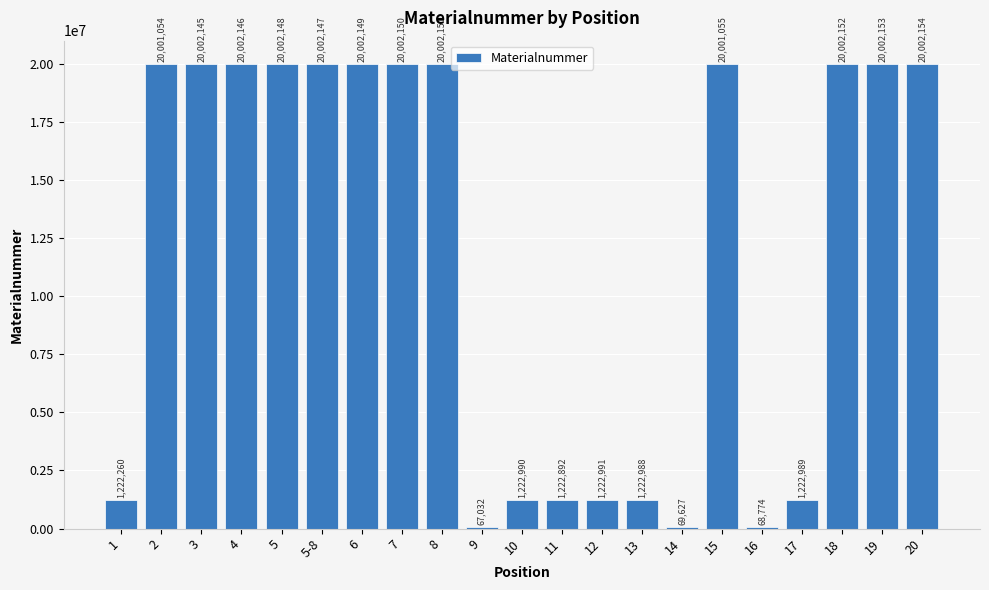

What is the average value?

11788864